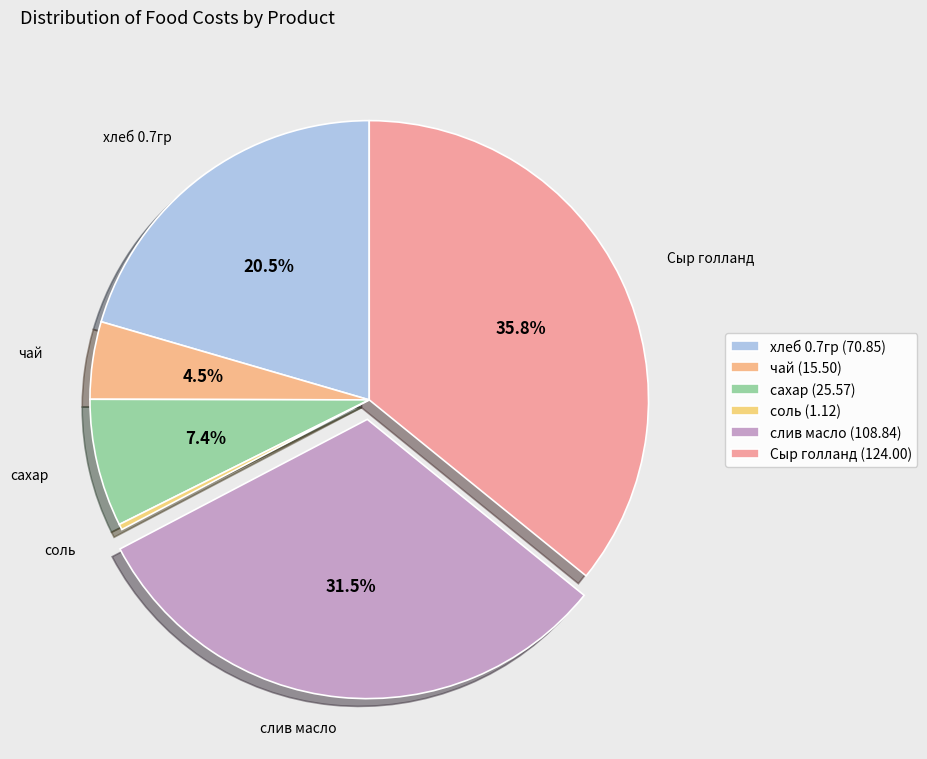

To the nearest percent, what is the difference between the largest and smallest slice percentages?

36%